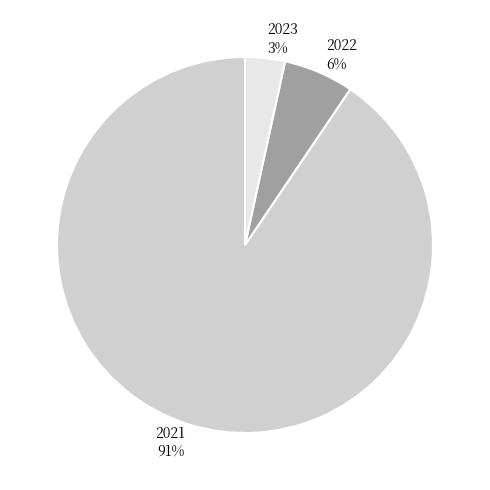

How many segments does this pie chart have?

3